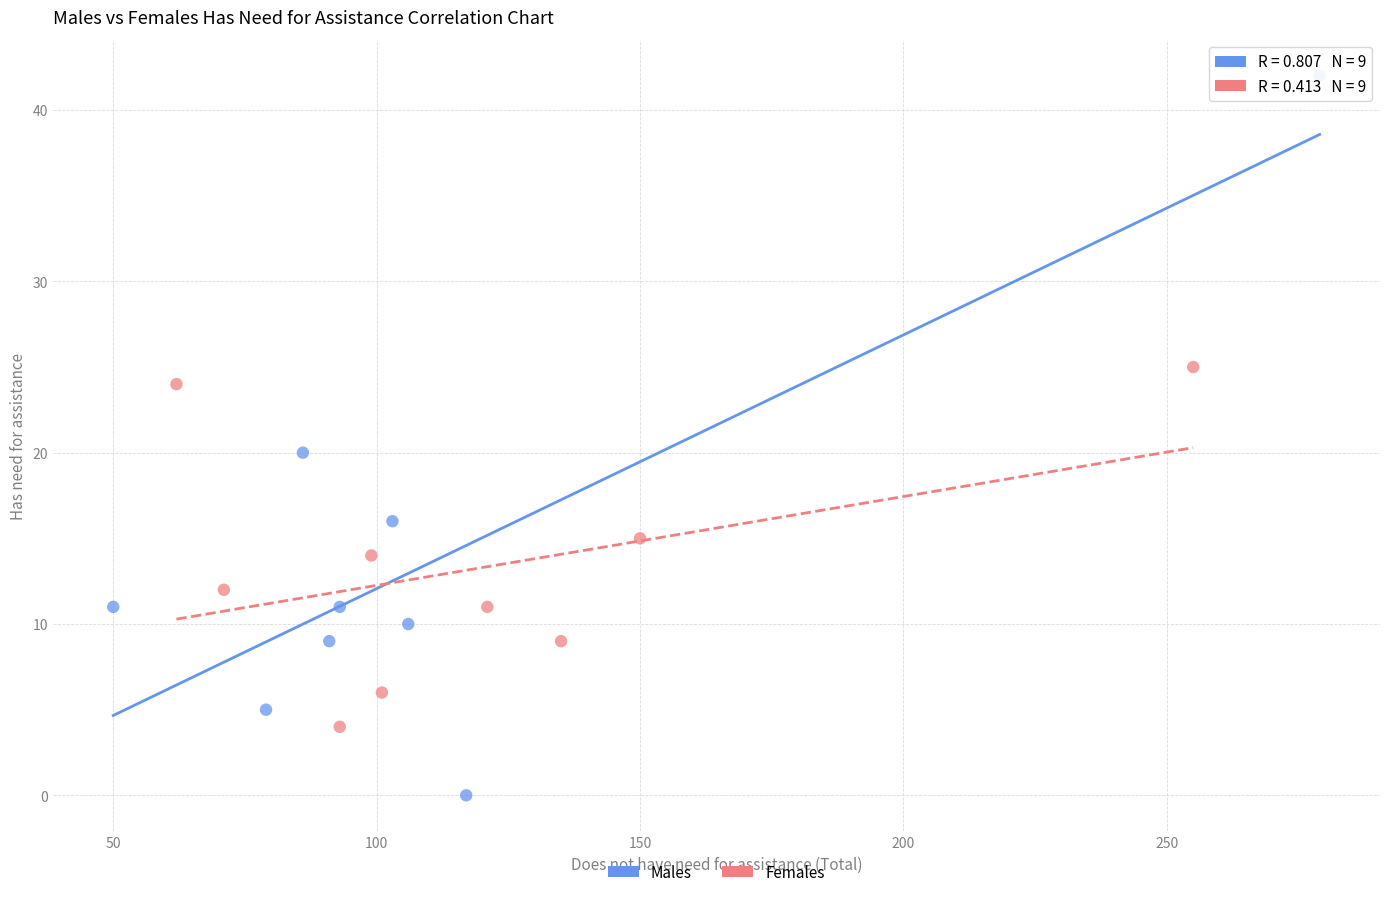

Which series has the largest Y range (max minus min)?

Males